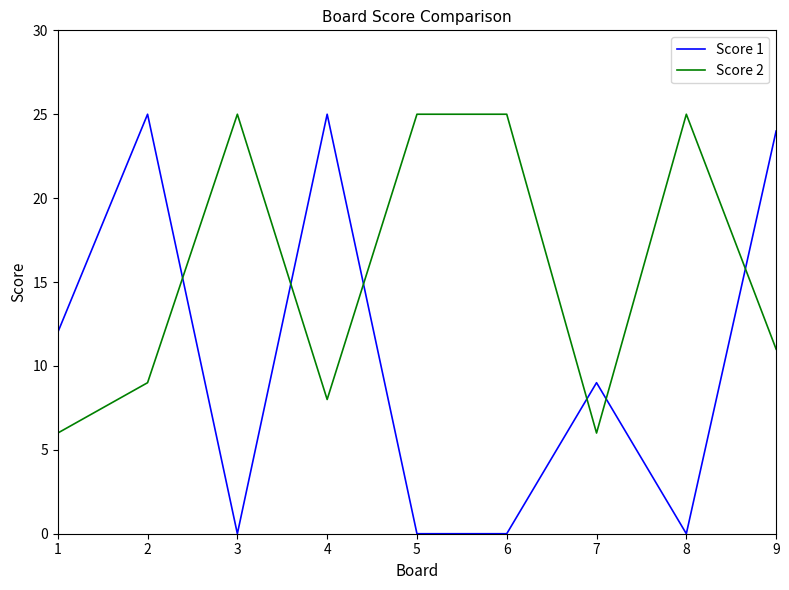

Which series changed the most between 1 and 5?

Score 2